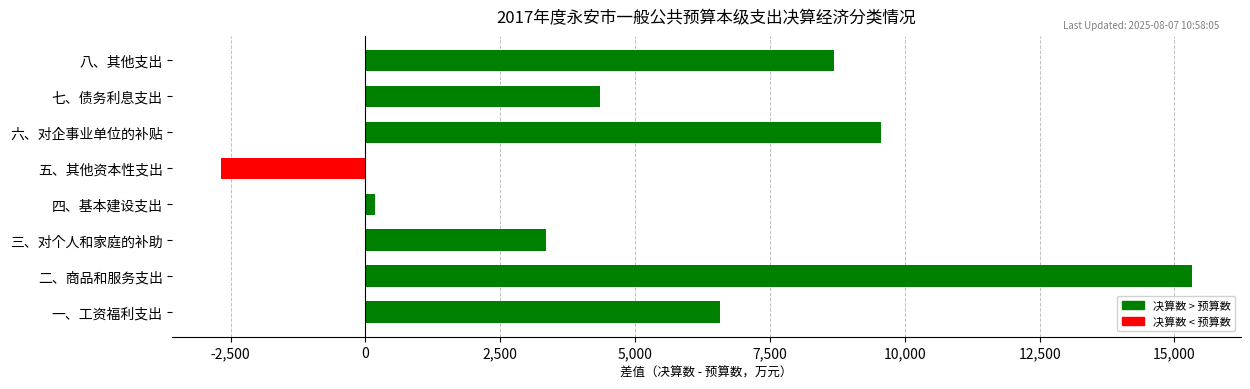

Reading top to bottom, transcribe all the data shown in this chart.

八、其他支出=8686	七、债务利息支出=4341	六、对企事业单位的补贴=9567	五、其他资本性支出=-2679	四、基本建设支出=180	三、对个人和家庭的补助=3353	二、商品和服务支出=15324	一、工资福利支出=6569